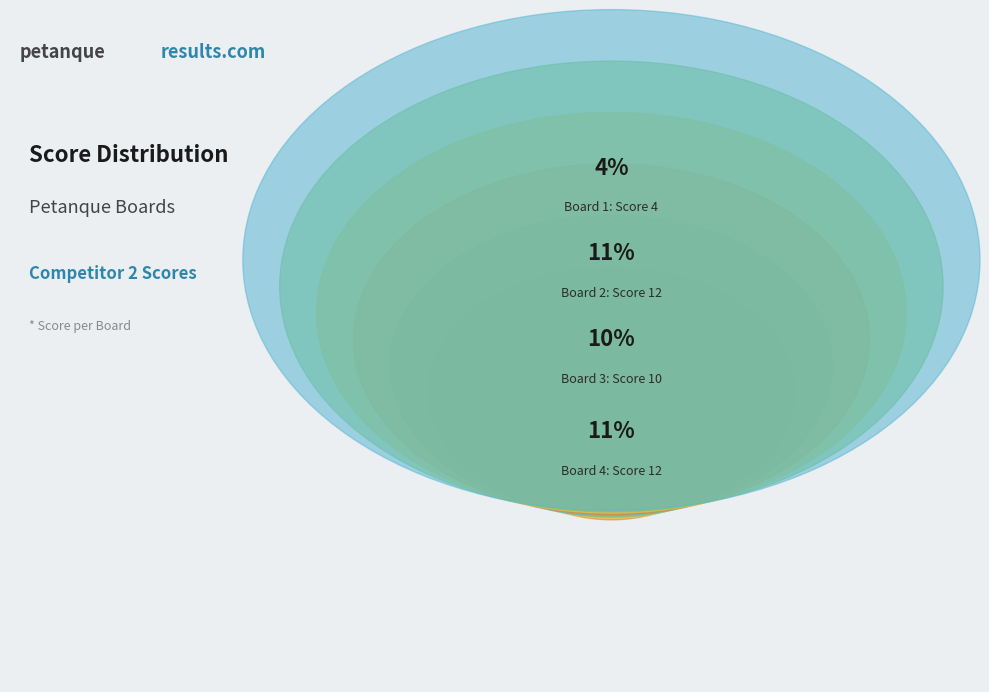

To the nearest percent, what portion does Board 7 represent?

24%